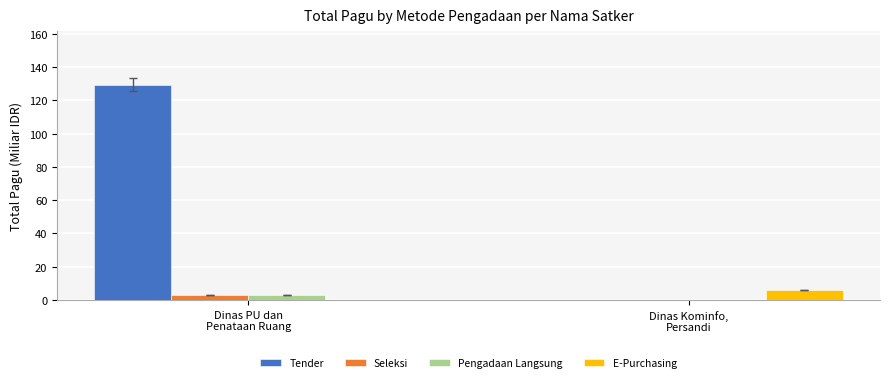

How many groups of bars are there?

2